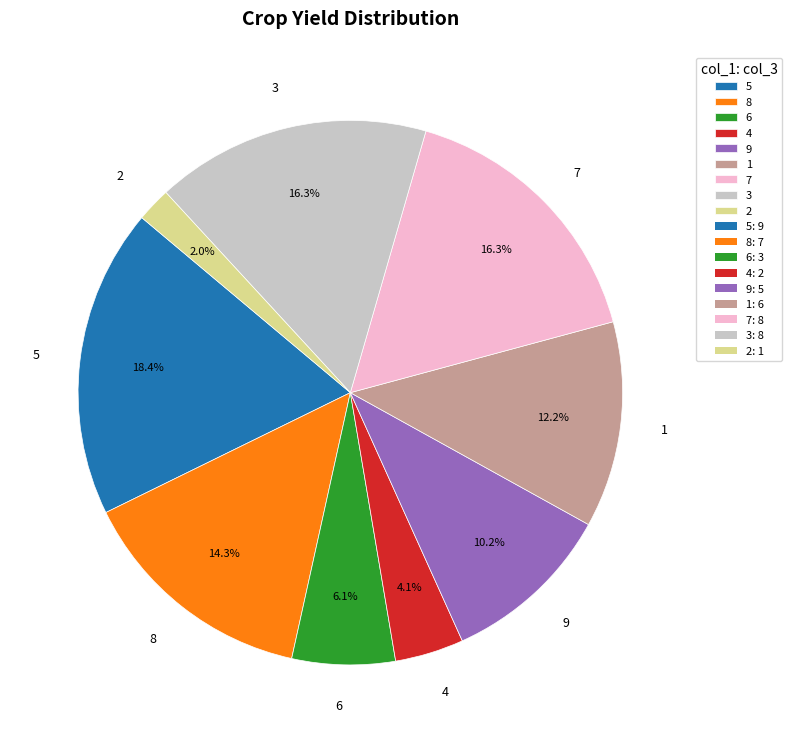

The 1 slice represents 20% of the pie. True or false?

False